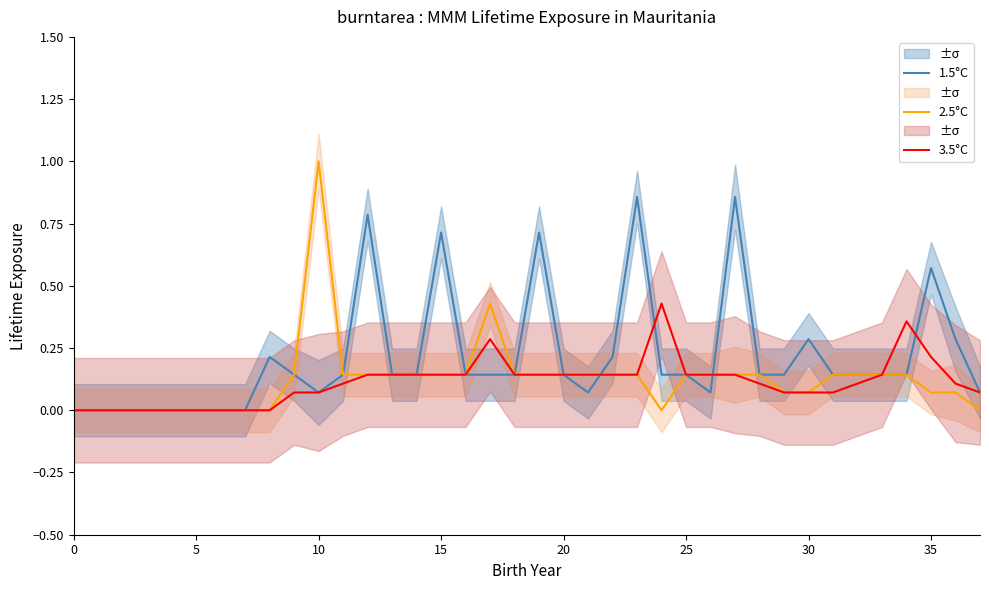

True or false: 1.5°C has a value of 0.1 at 30.

False